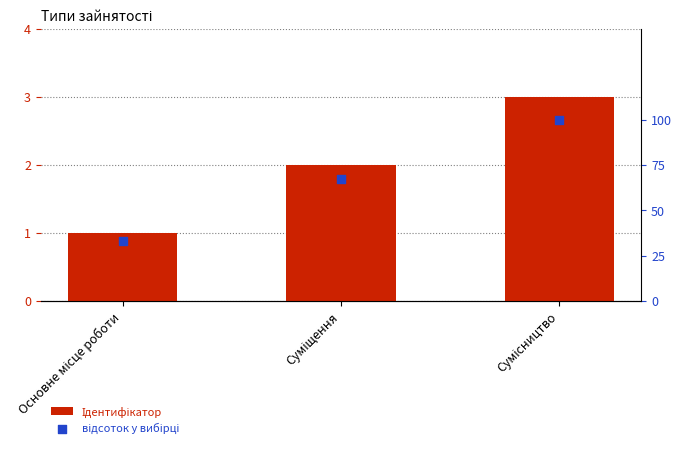

Is the value of відсоток у вибірці at Сумісництво greater than the value of Ідентифікатор at Основне місце роботи?

Yes